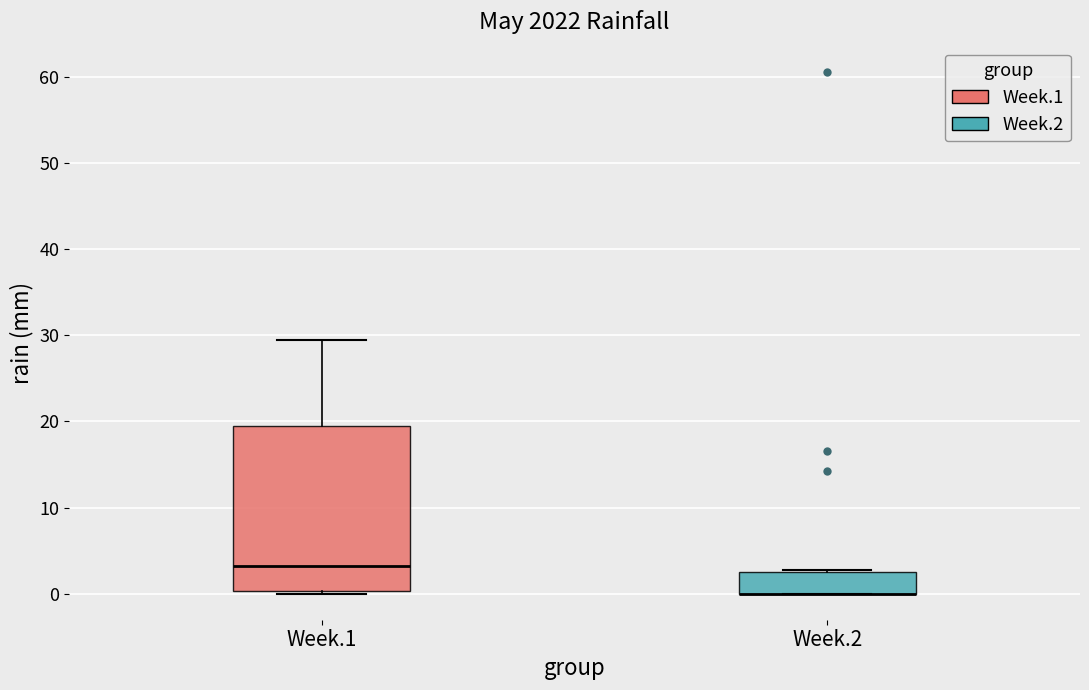

Which box is the tallest, from its lower edge to its upper edge?

Week.1